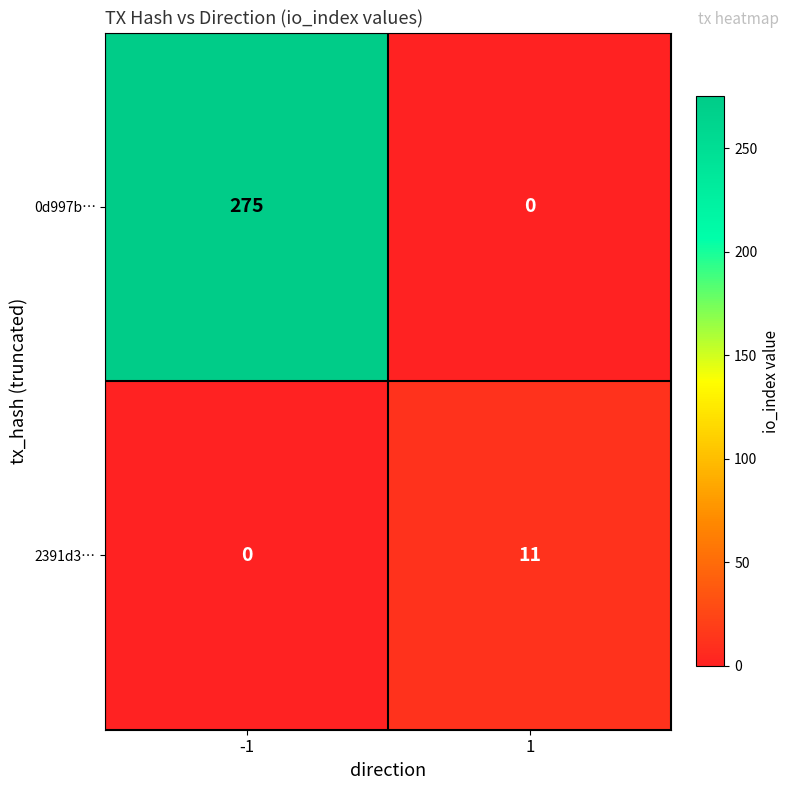

Is it true that 0d997b… equals 275 at -1?

True